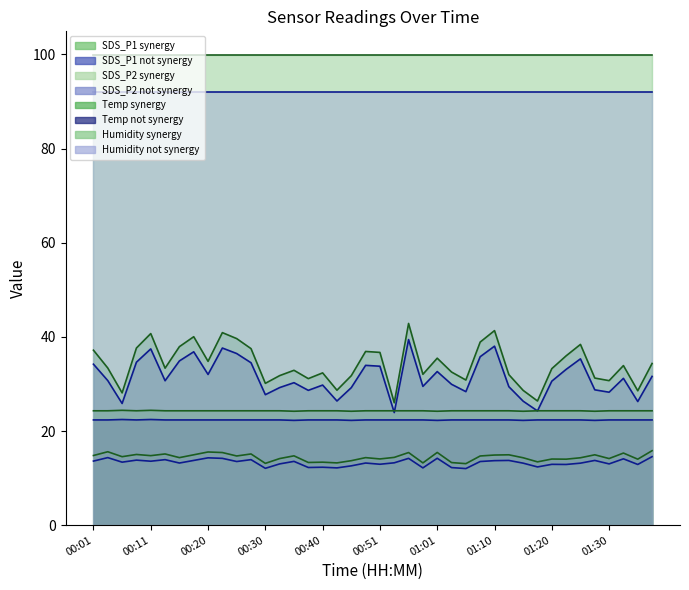

What is the label of the 35th point from the left?

01:25